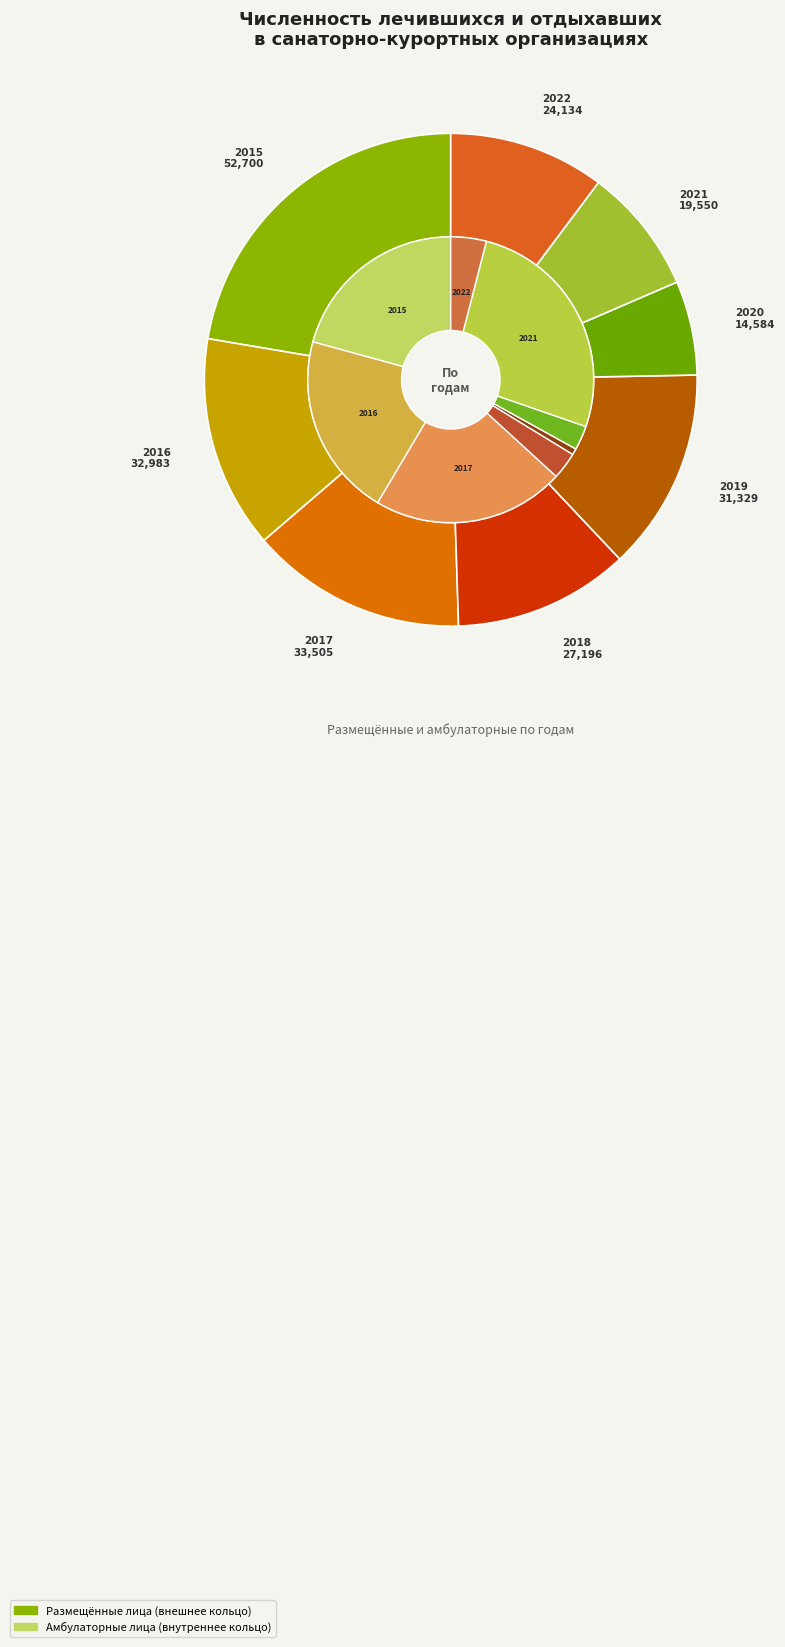

At 2018, list the series in order from smallest to largest.

численность лиц, получивших амбулаторно, численность размещенных лиц